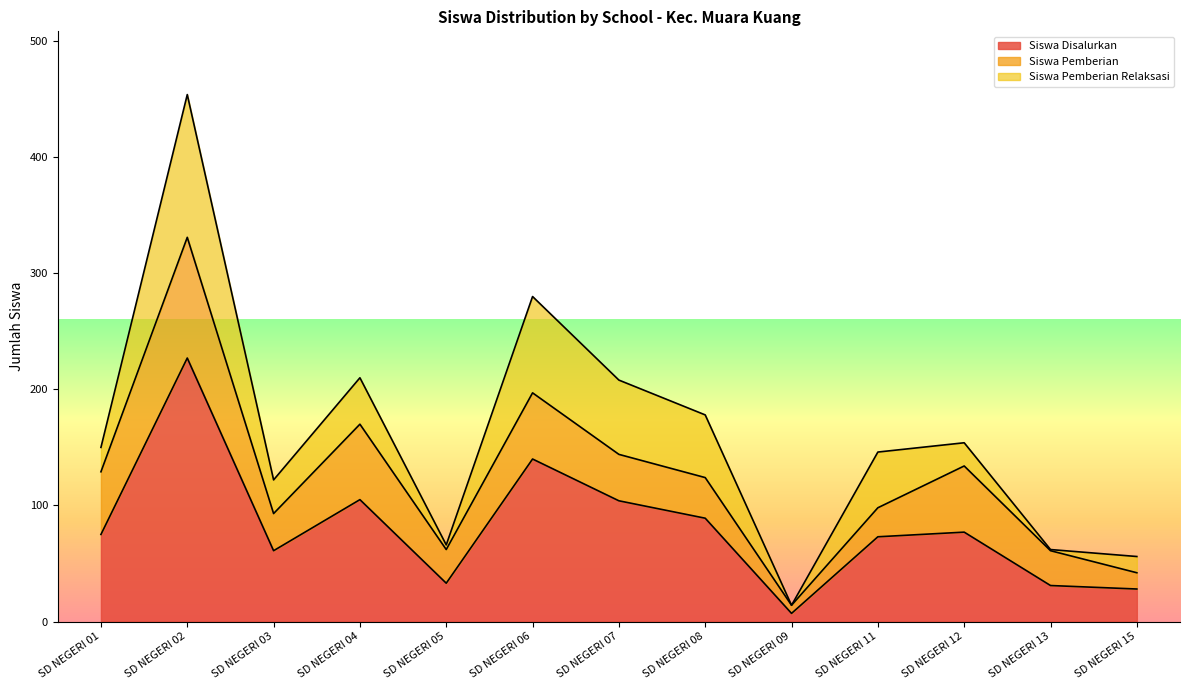

List the series in order of their peak value, lowest first.

Siswa Pemberian, Siswa Pemberian Relaksasi, Siswa Disalurkan